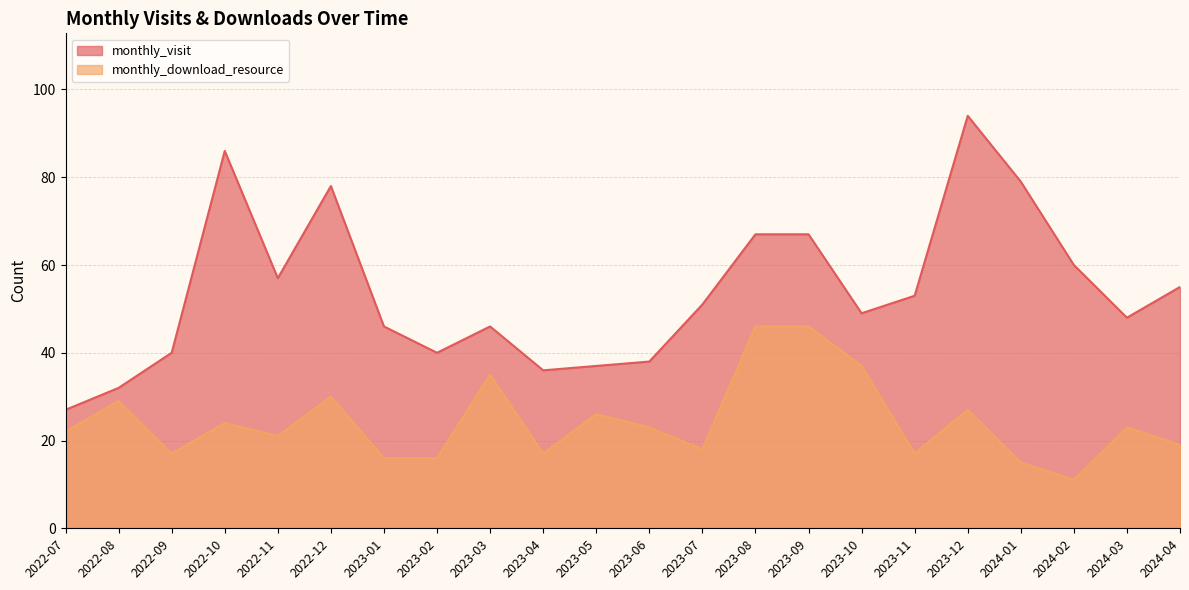

How many series are shown in this chart?

2